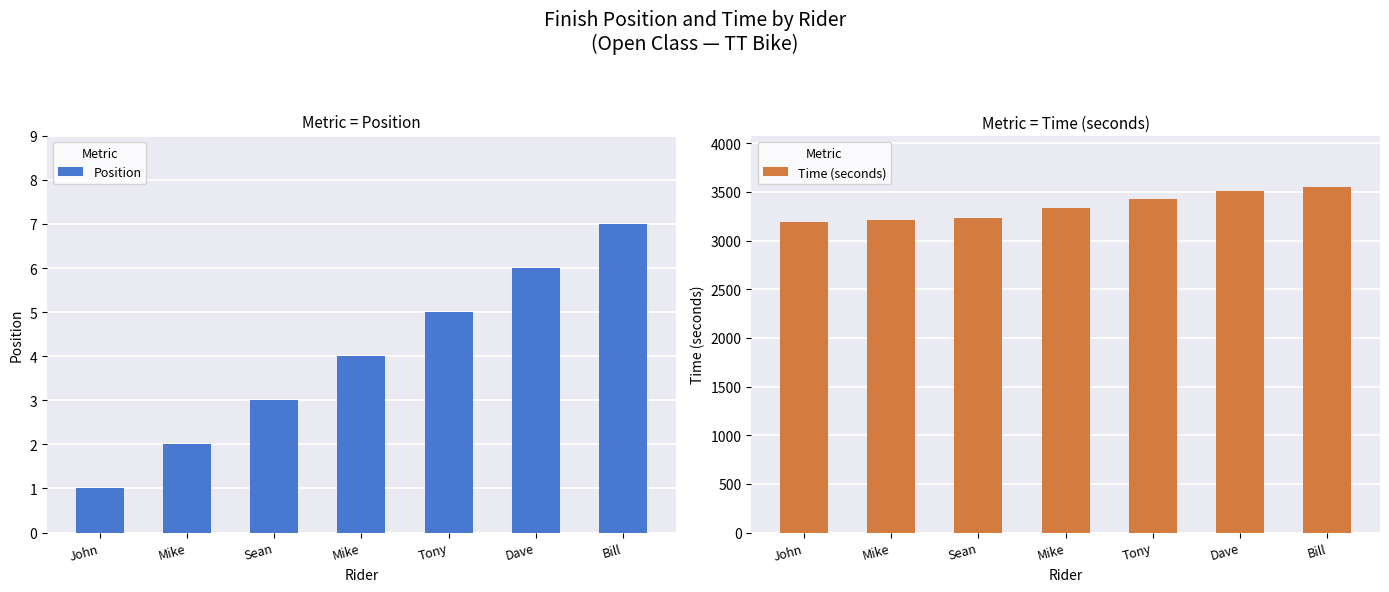

What is the sum of all Position values?

28